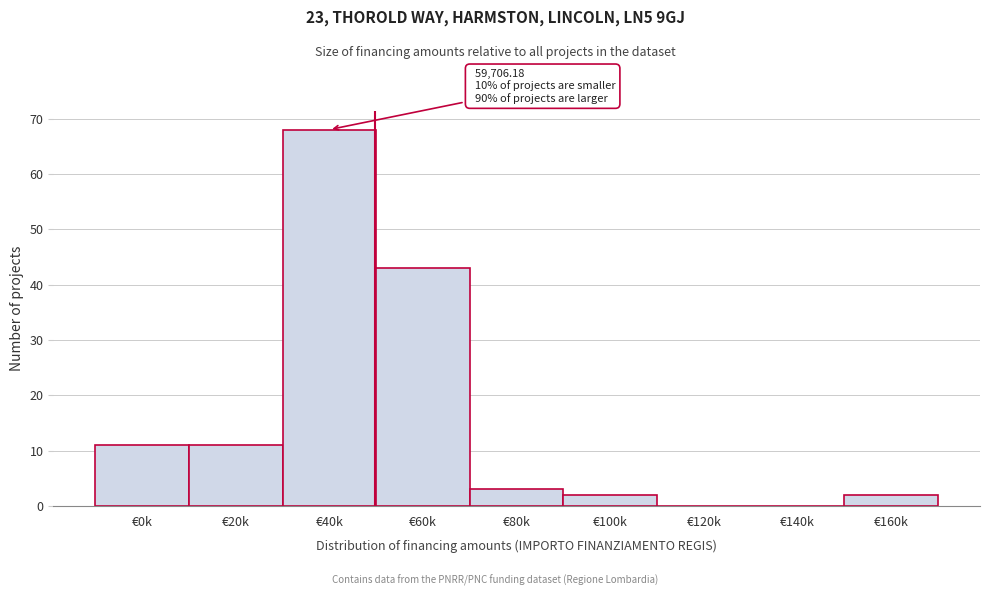

Reading left to right, what are all the values shown in this chart?

€0k=11	€20k=11	€40k=68	€60k=43	€80k=3	€100k=2	€120k=0	€140k=0	€160k=2